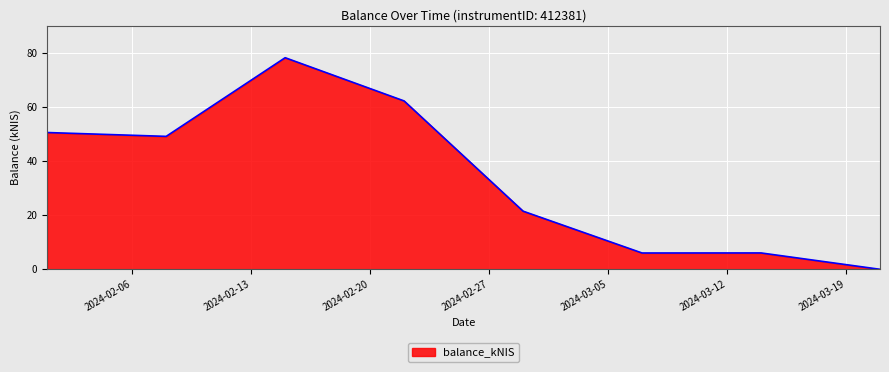

What is the difference between the maximum and second lowest values?

72.1